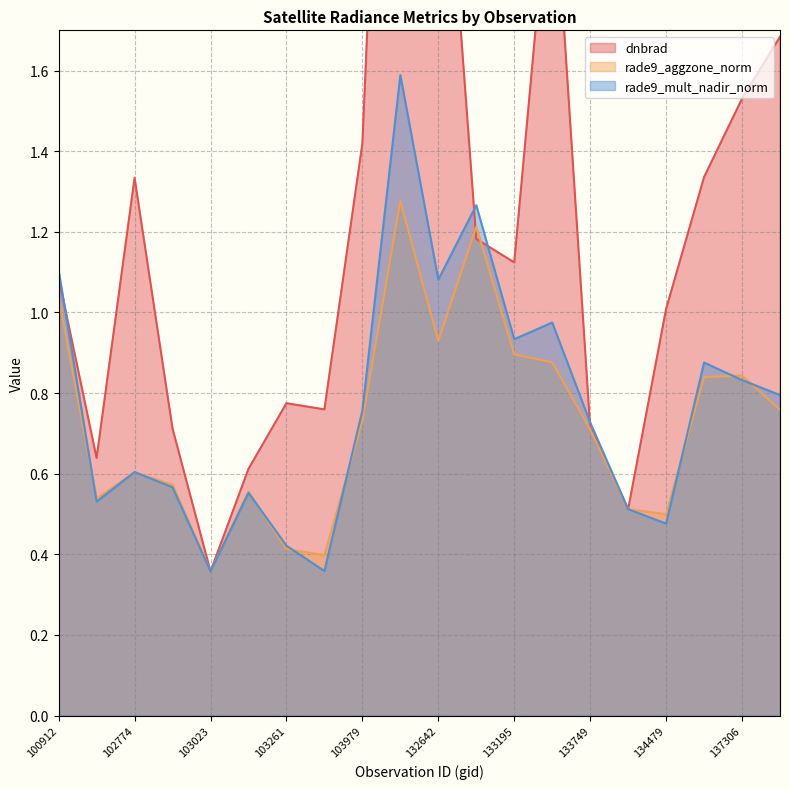

Which series has the largest range (max minus min)?

dnbrad